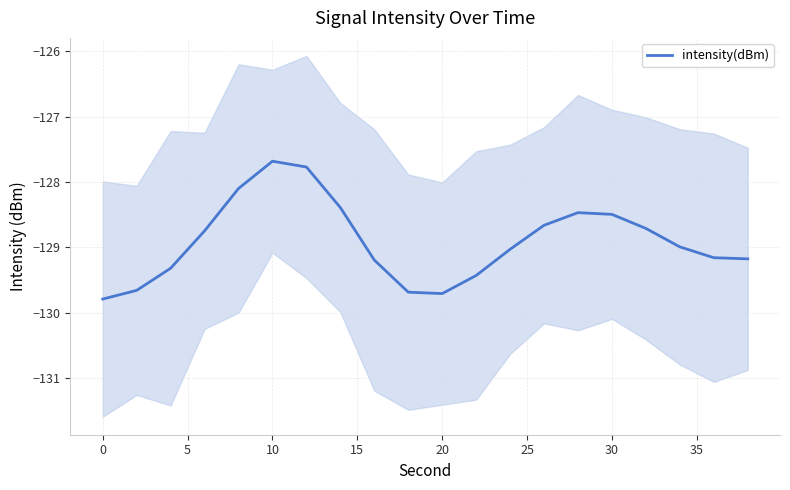

How many distinct data groups are displayed?

1